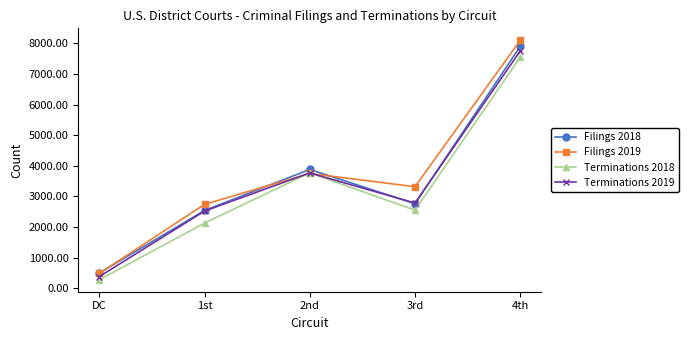

What is the spread (max minus min) of values at 3rd?

764